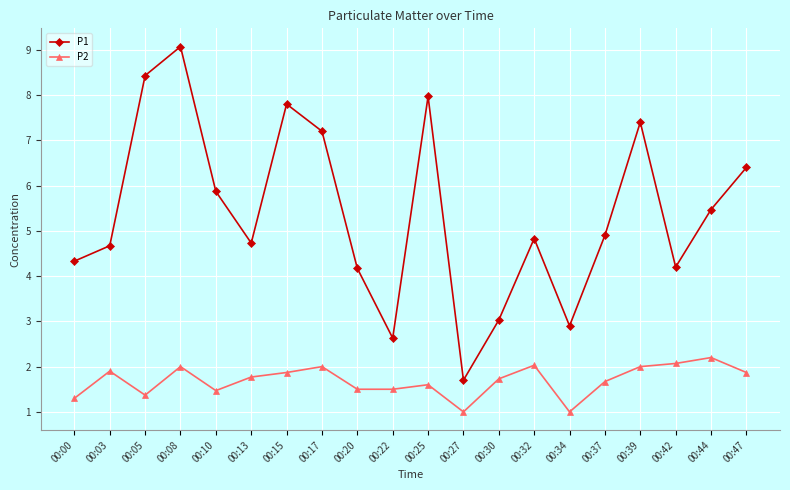

The value of P1 at 00:13 is 4.7. True or false?

True